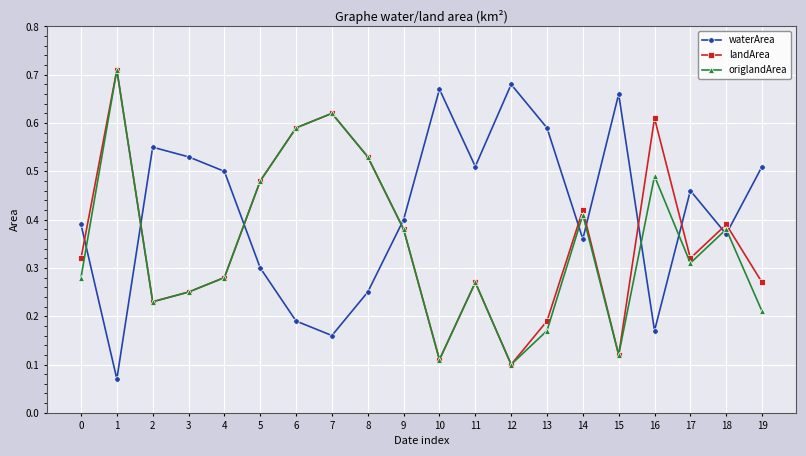

True or false: landArea and waterArea cross at least once.

True